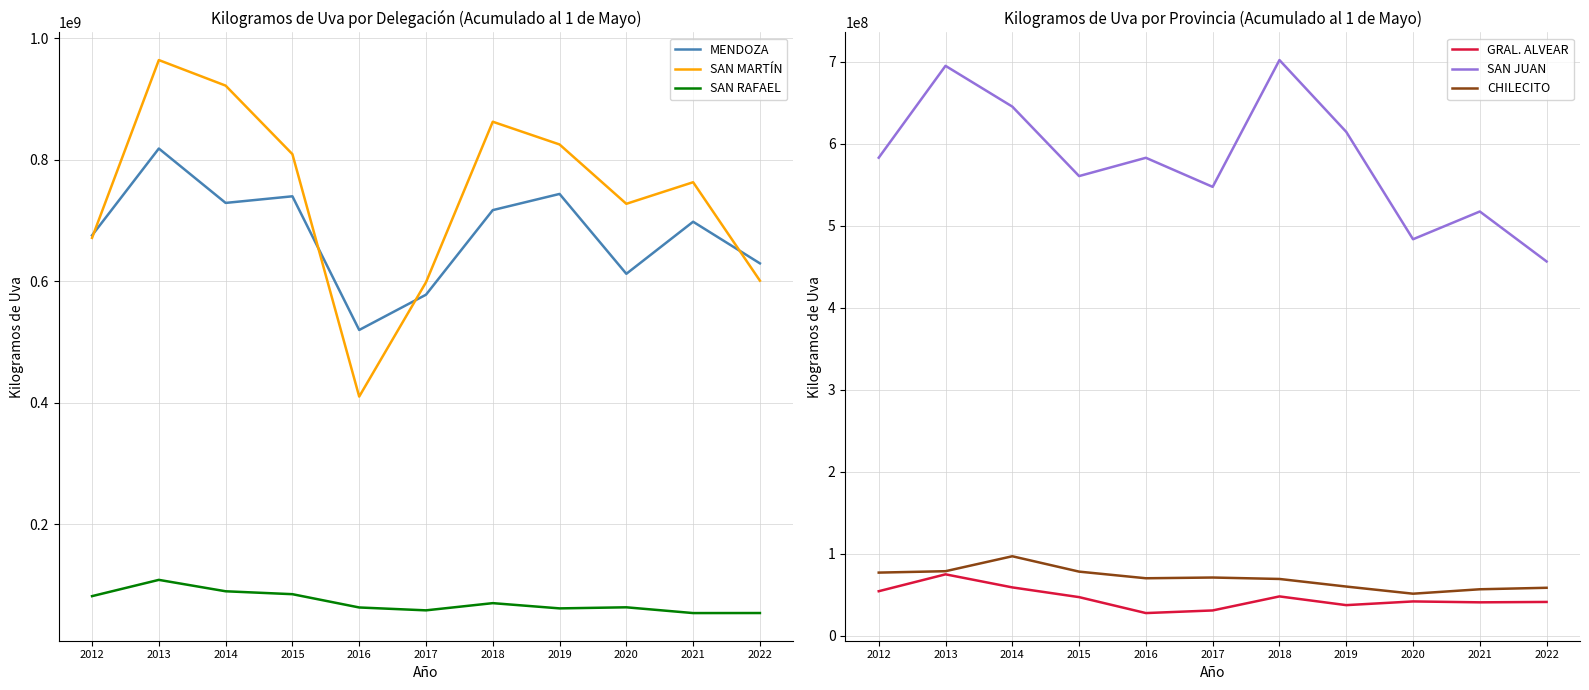

What is the total value across all series at 2012?

2143866633